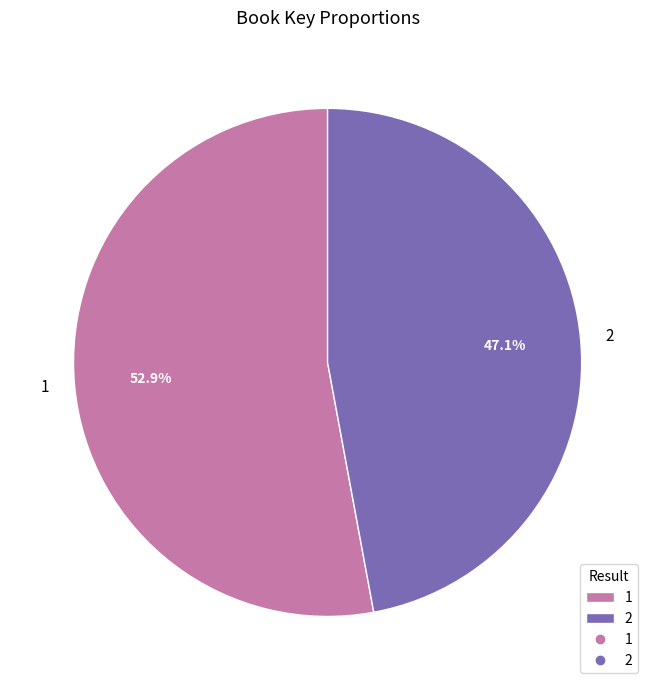

Does 1 account for over 50% of the chart?

Yes